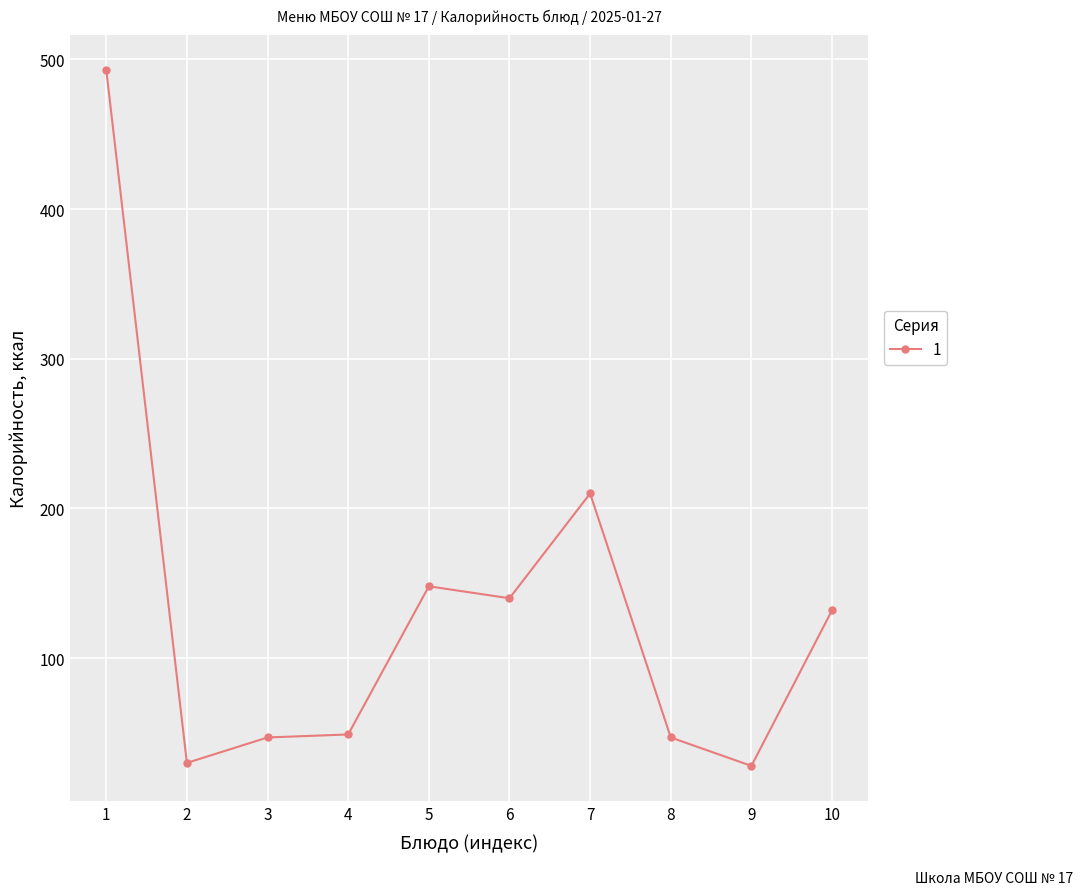

What is the value of the 8th point from the left?

47